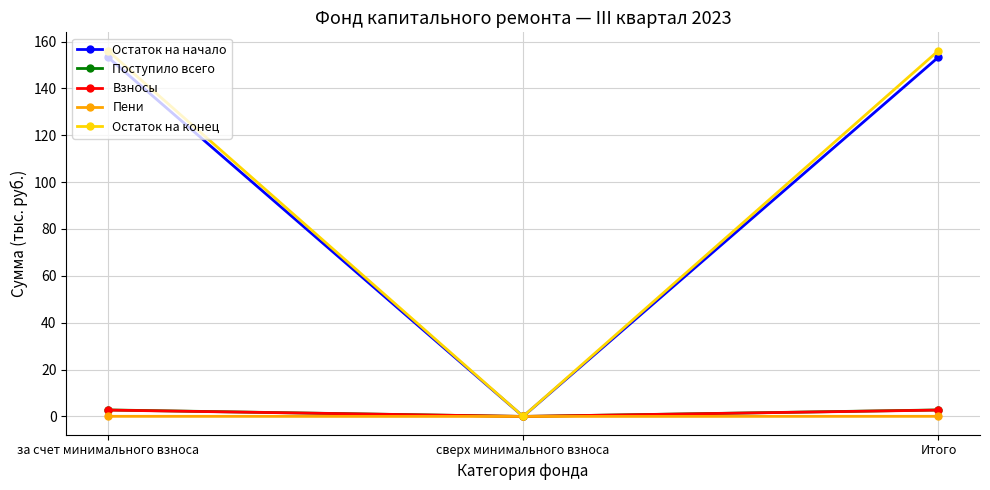

Which series has the largest range (max minus min)?

Остаток на конец